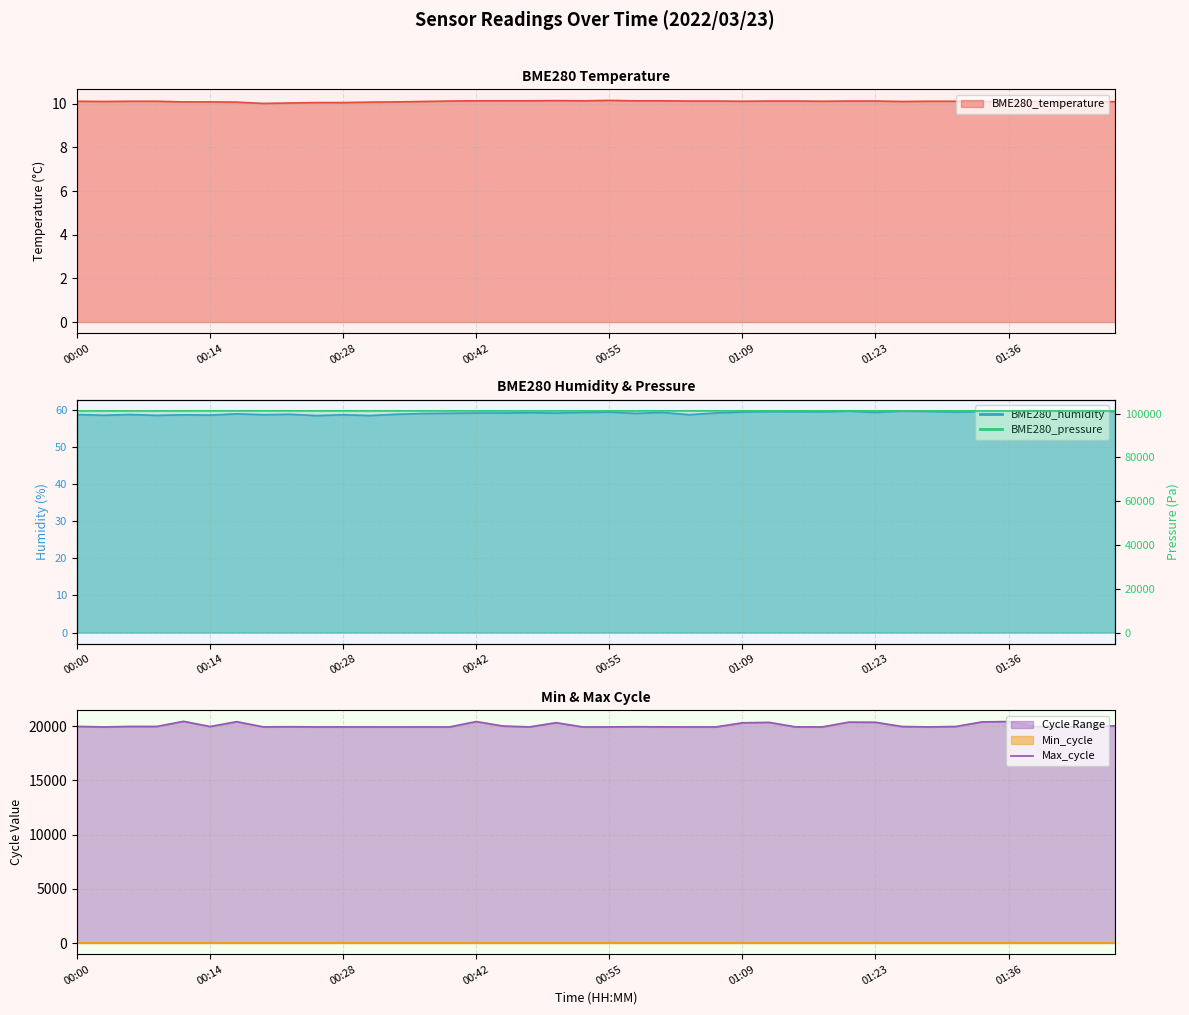

Which category has the highest value across all series?

00:55